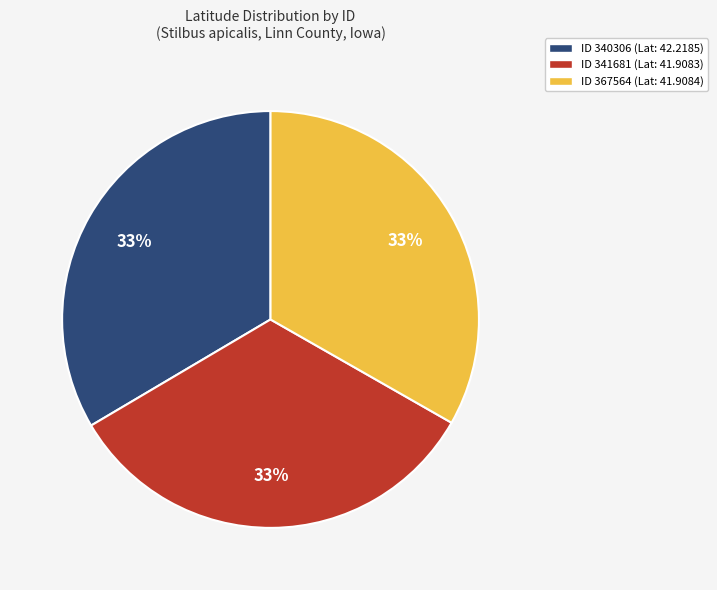

How many slices are in this pie chart?

3